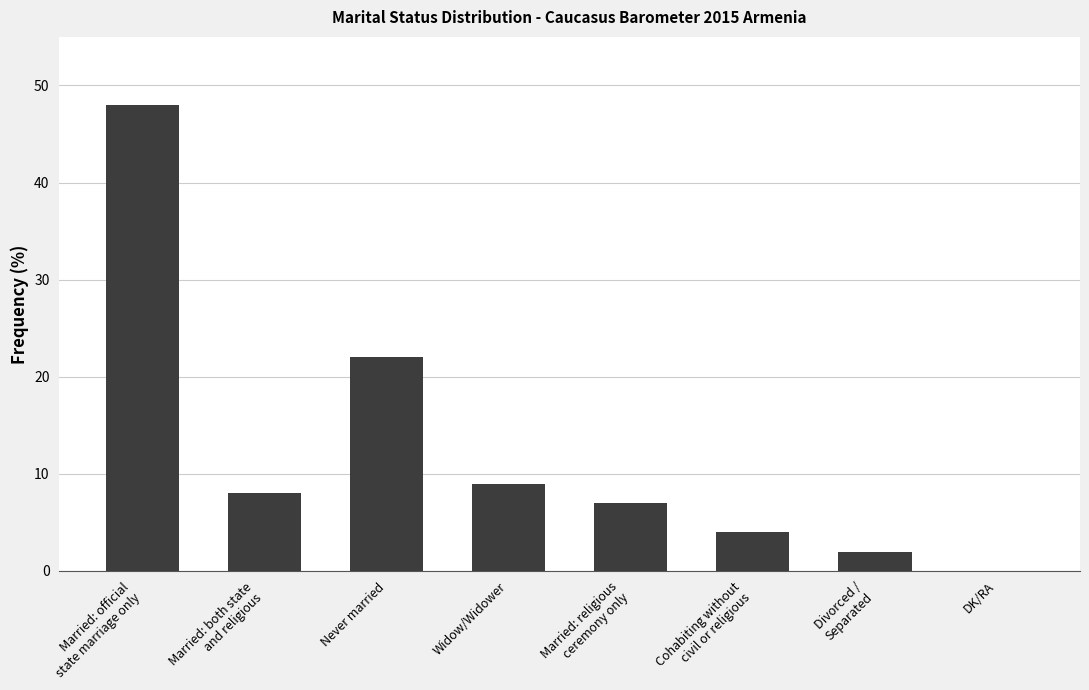

True or false: the data shows 22 at Never married.

True